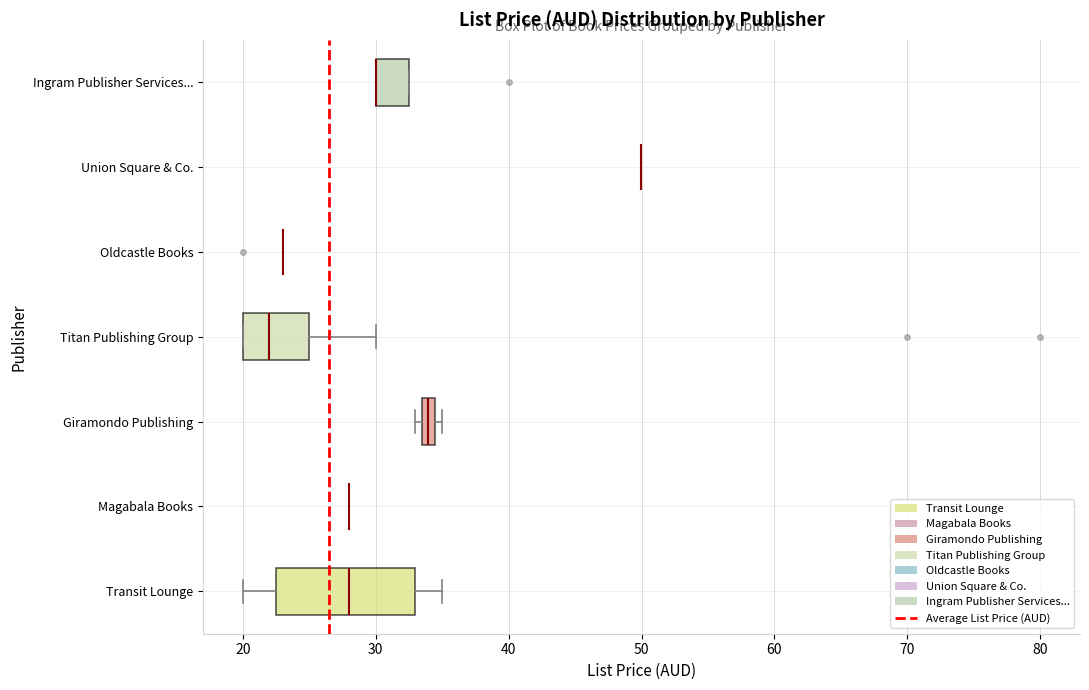

Where does the median line of the box for Transit Lounge sit on the x-axis? The values are not printed on the chart, so give them approximately, as read against the axis.

28